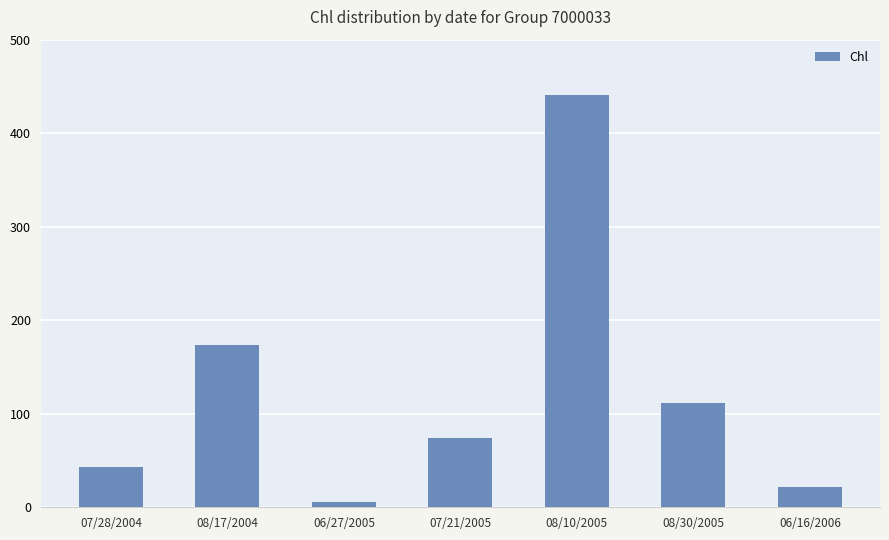

What is the difference between the values at 07/21/2005 and 06/27/2005?

68